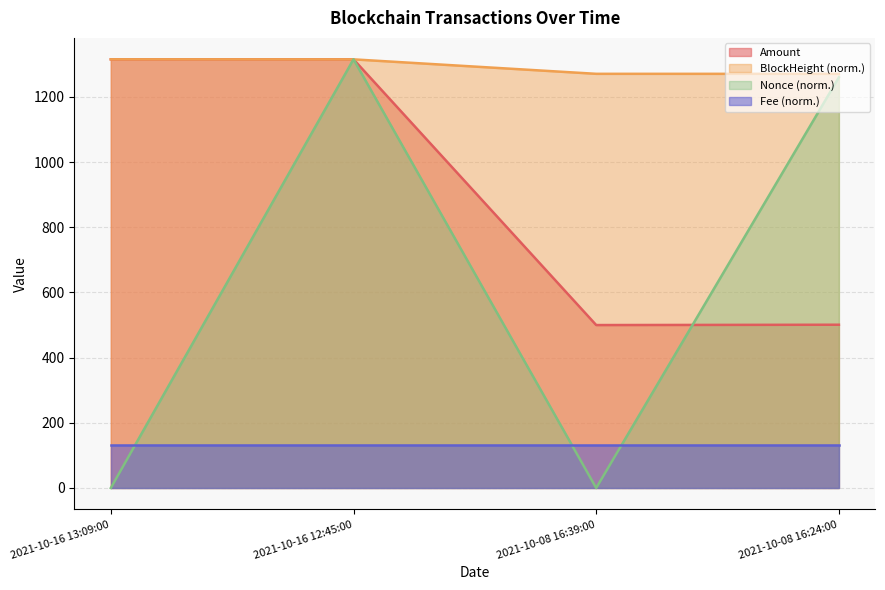

What is the sum of the Amount values at 2021-10-16 13:09:00 and 2021-10-16 12:45:00?

2630.9